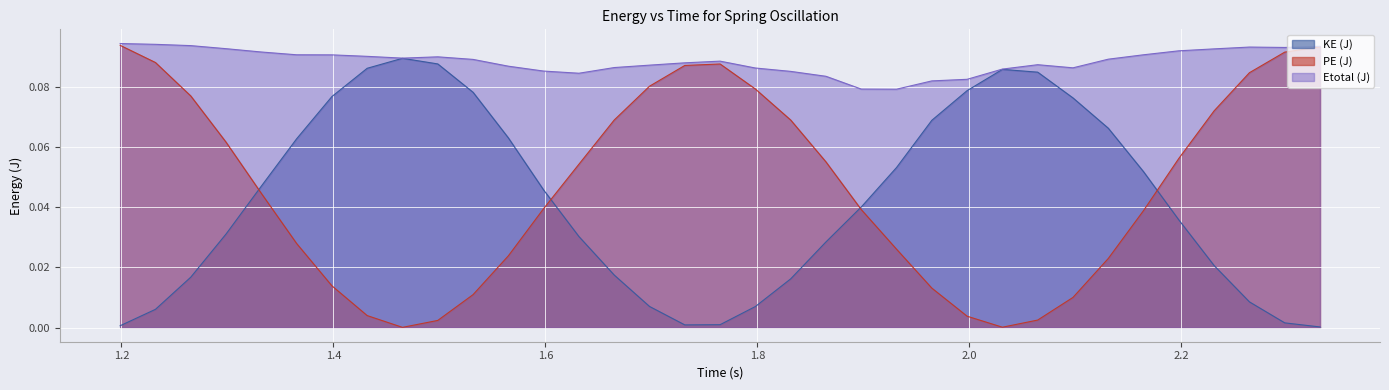

Which series has the largest total across all categories?

Etotal (J)